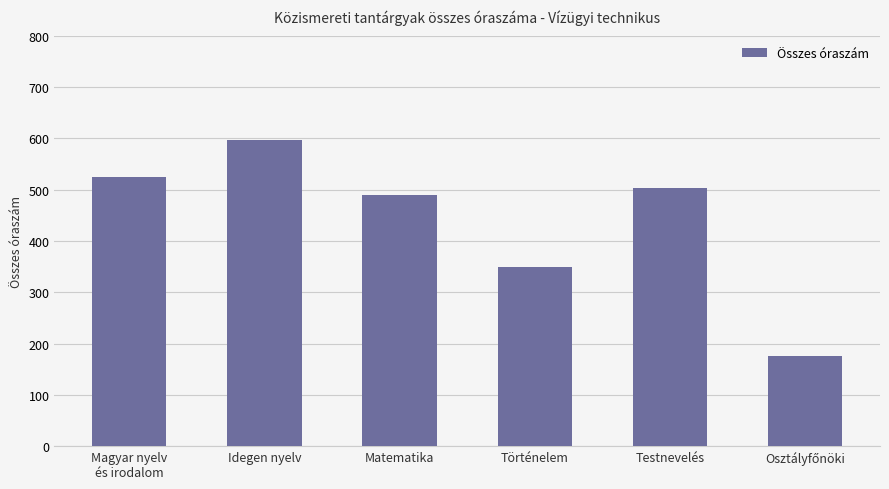

How many distinct data groups are displayed?

1